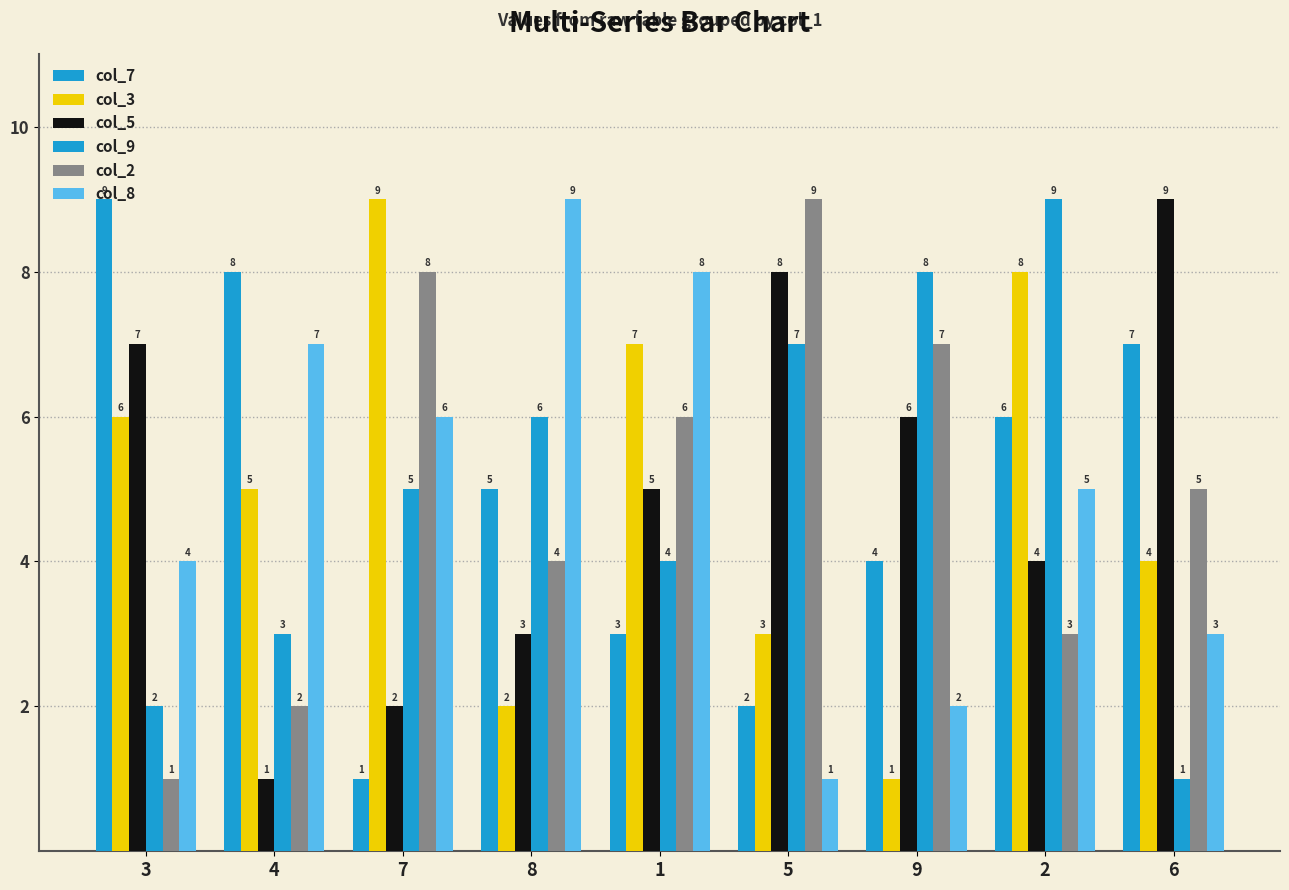

What is the sum of all col_2 values?

45